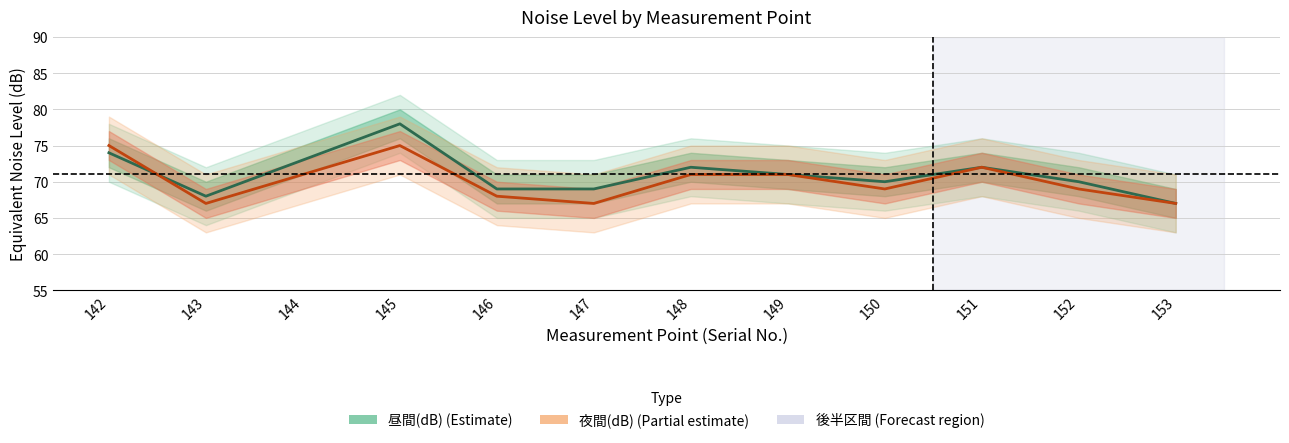

The value of 昼間(dB) at 145 is 78. True or false?

True